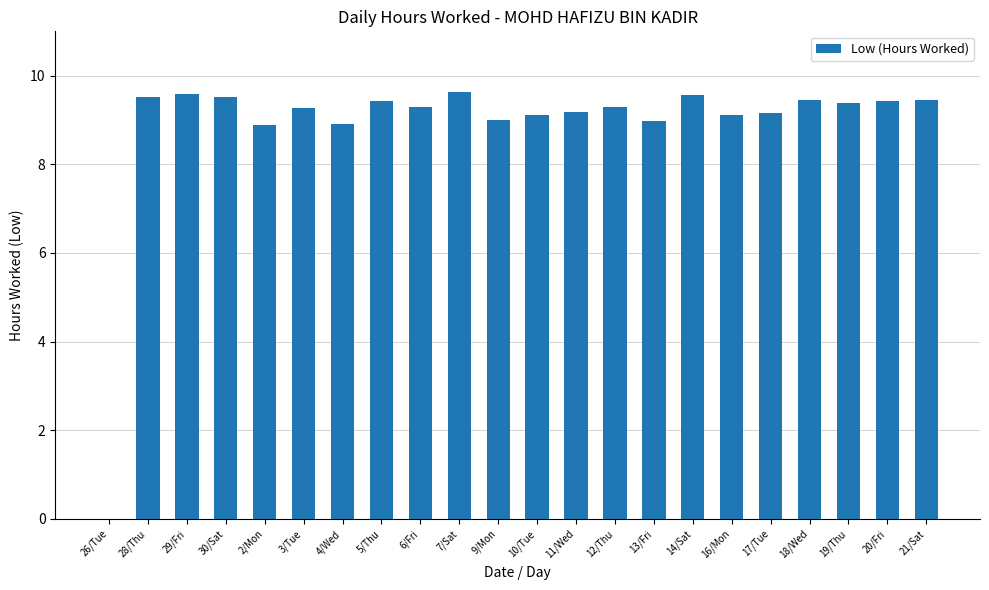

What is the maximum value shown in the chart?

9.6